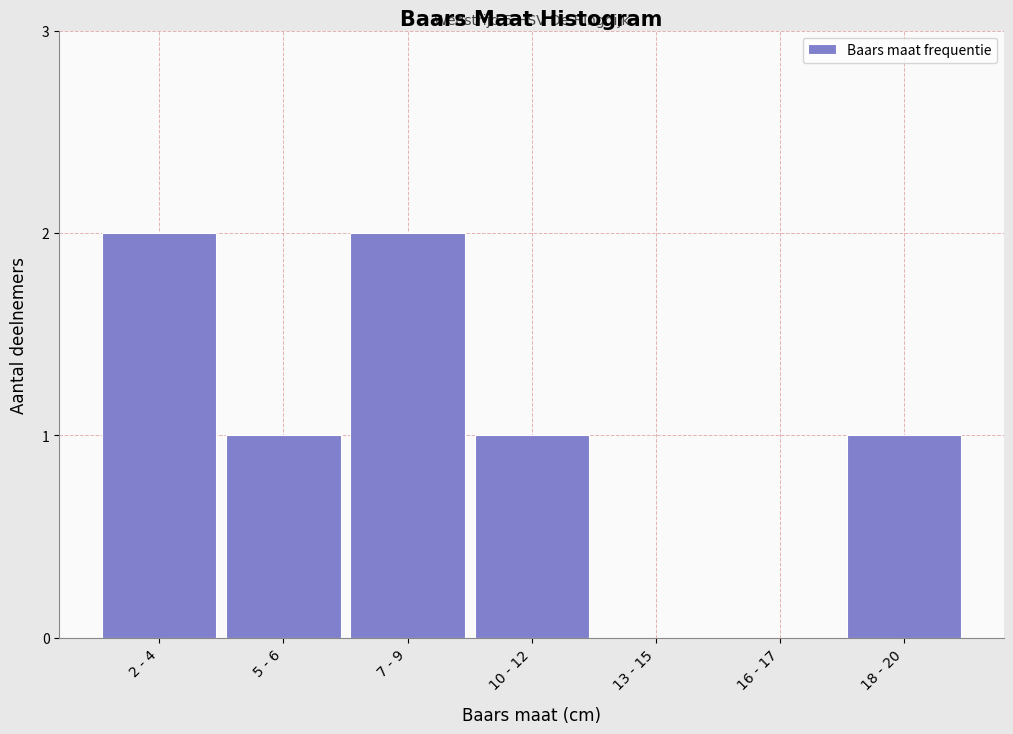

Reading left to right, list all the values displayed in this chart.

2 - 4=2	5 - 6=1	7 - 9=2	10 - 12=1	13 - 15=0	16 - 17=0	18 - 20=1